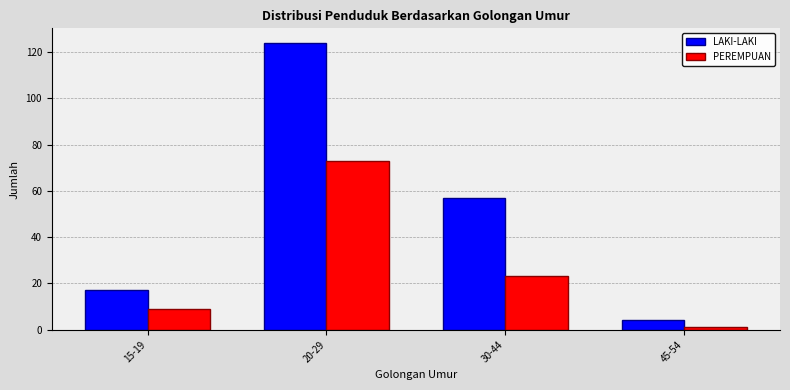

Which series has the widest spread of values?

LAKI-LAKI